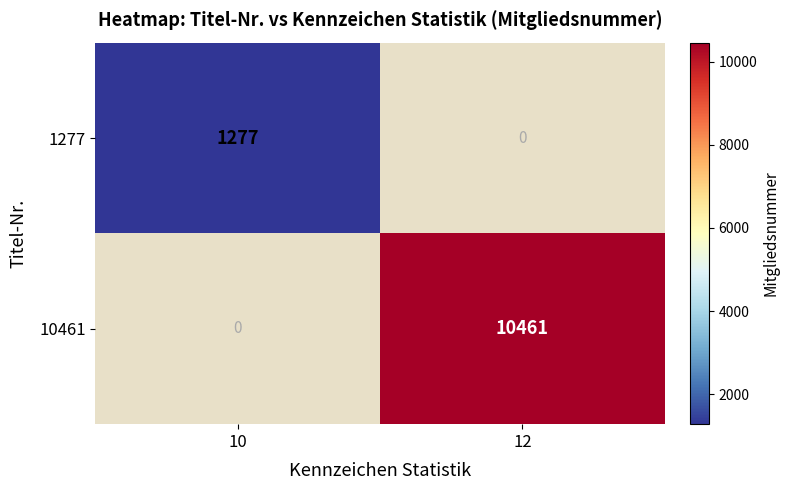

Rank the categories by 1277 value from lowest to highest.

12, 10